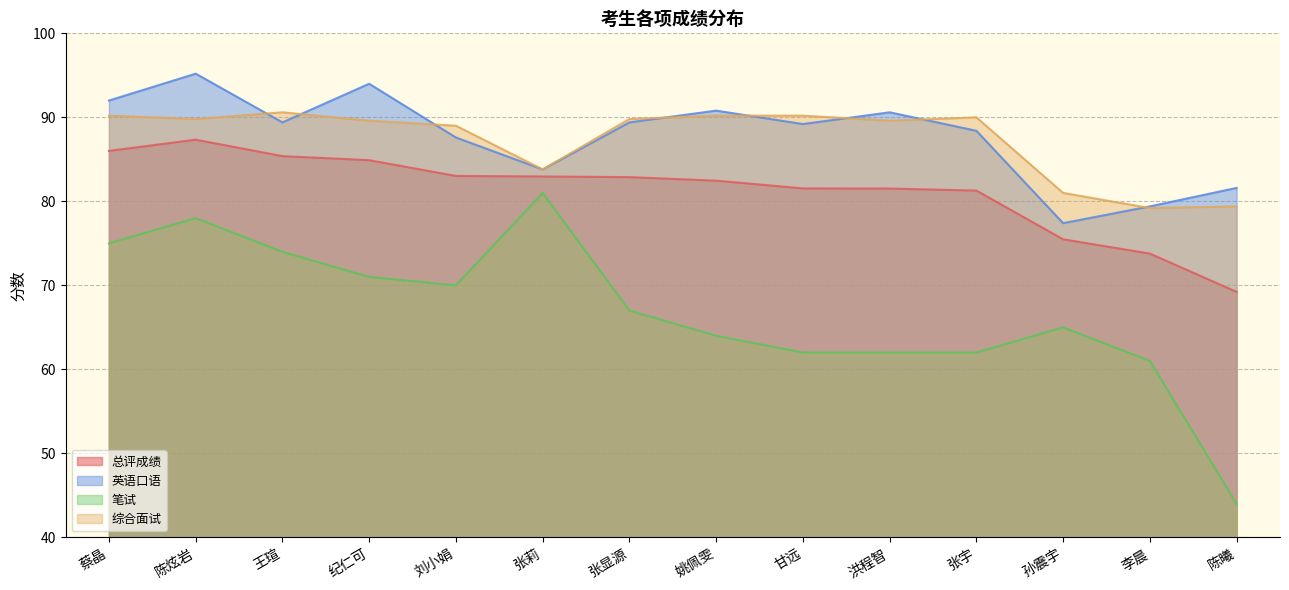

What are all the series names shown in the legend?

总评成绩, 英语口语, 笔试, 综合面试